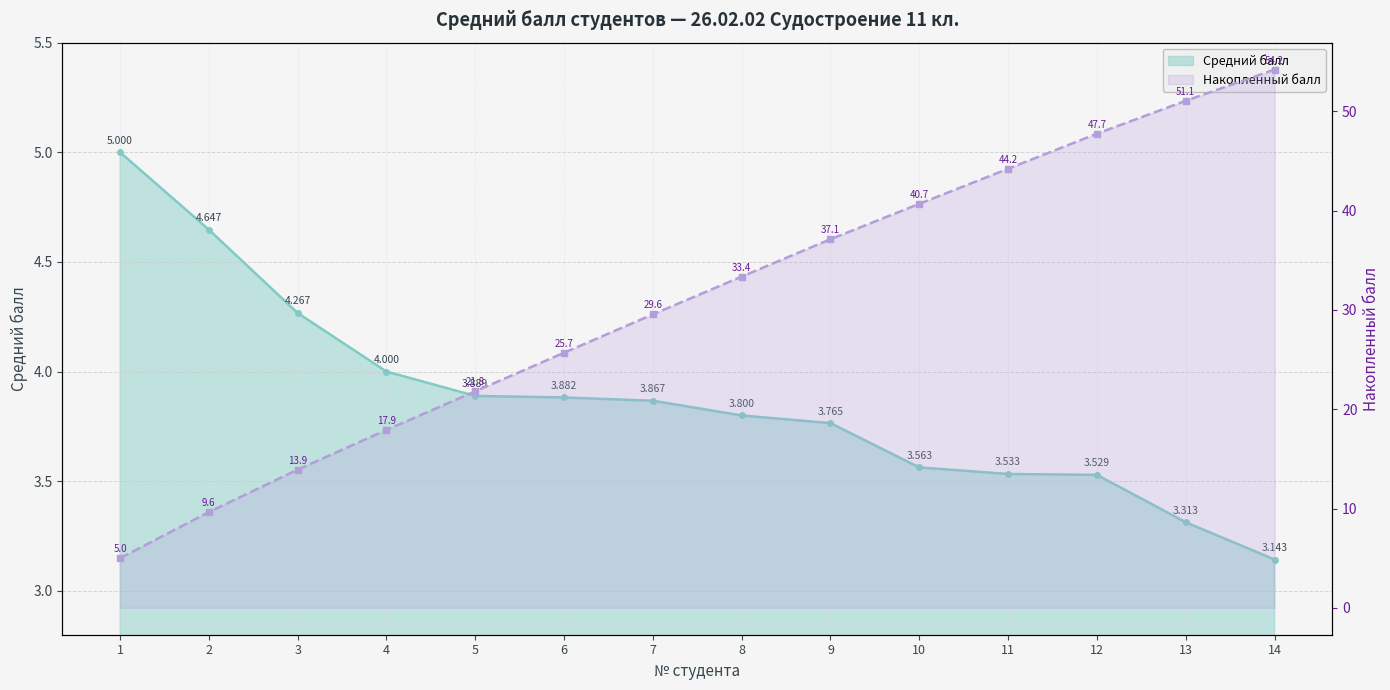

Reading left to right, transcribe all the data shown in this chart.

5.0	4.6	4.3	4.0	3.9	3.9	3.9	3.8	3.8	3.6	3.5	3.5	3.3	3.1